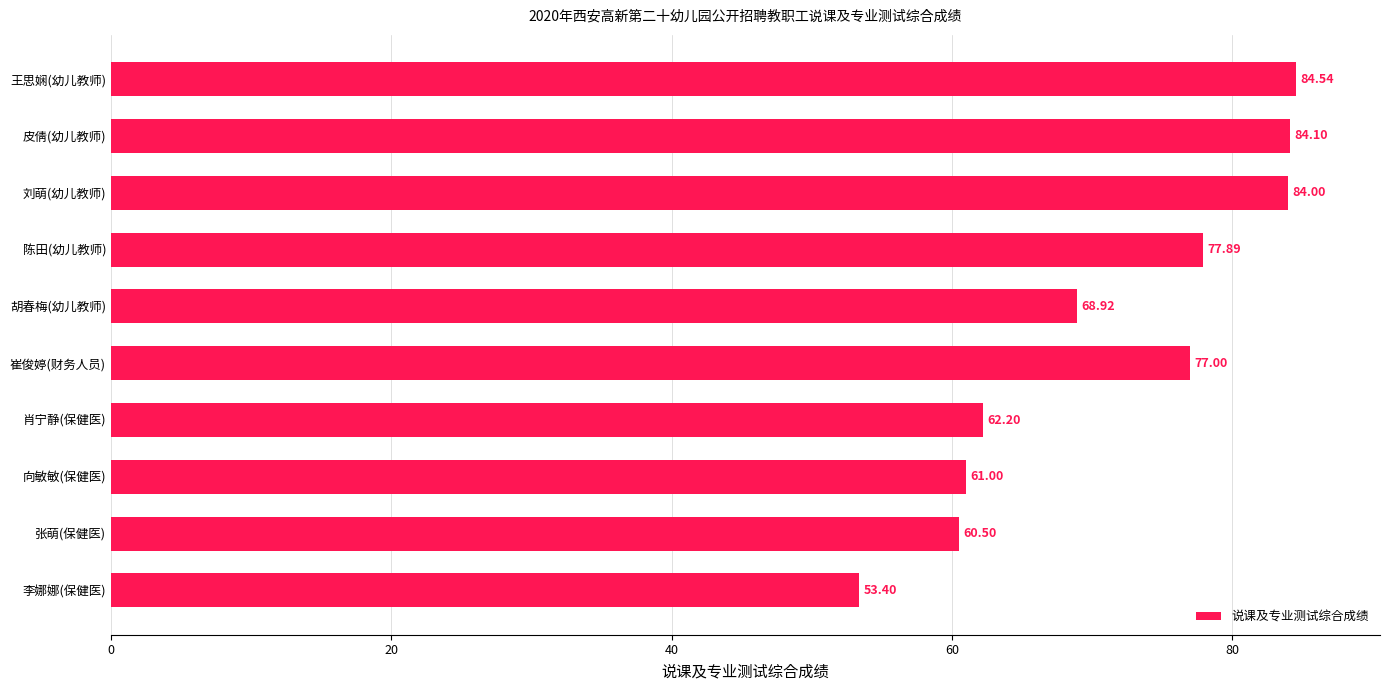

What is the difference between the maximum and second lowest values?

24.0